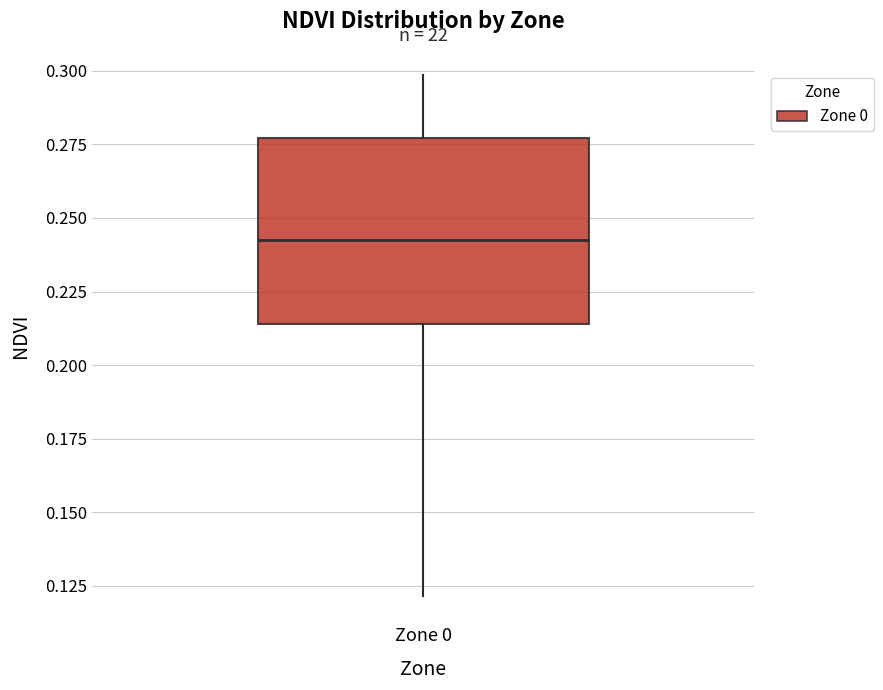

Transcribe this box plot: give where the median line is, the range the box spans, and where the two whiskers end, as read against the y-axis. The values are not printed on the chart, so give them approximately, as read against the axis.

median 0.245, box 0.215 to 0.275, whiskers 0.120 to 0.300